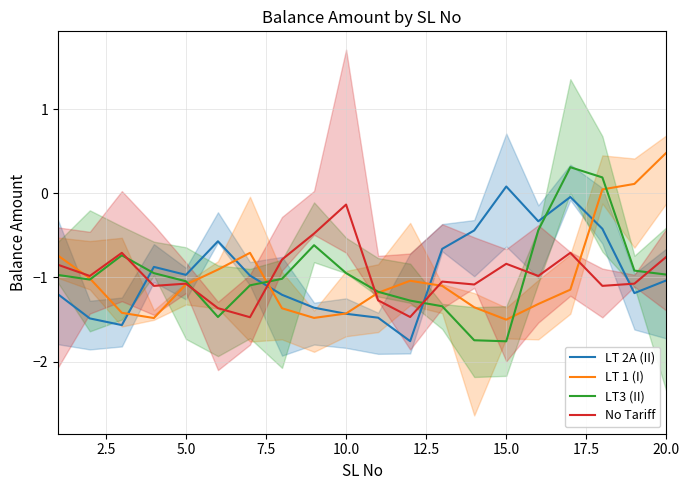

What is the greatest value displayed?

0.5